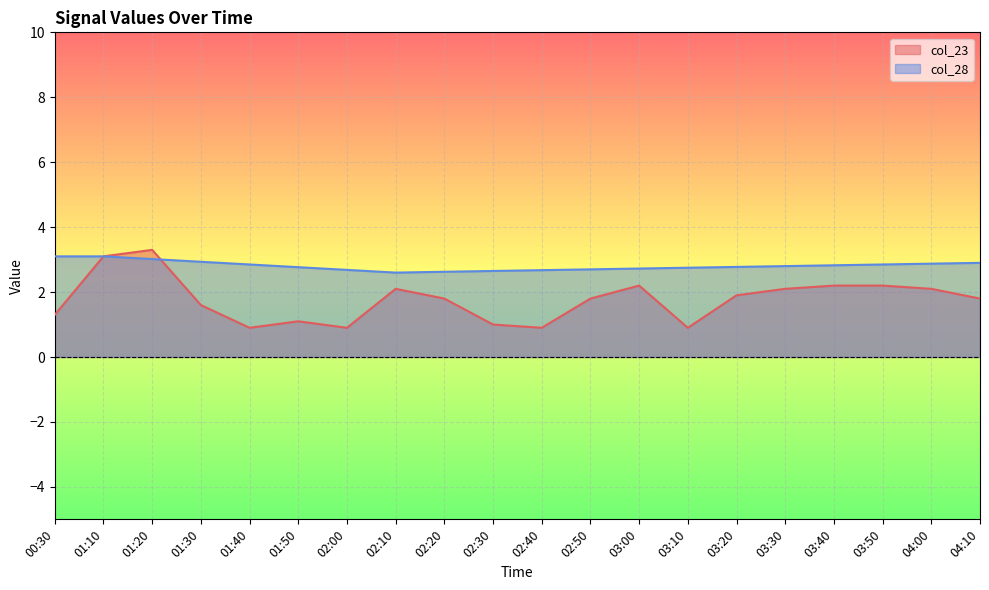

At which category does the data reach its first local valley?

01:40